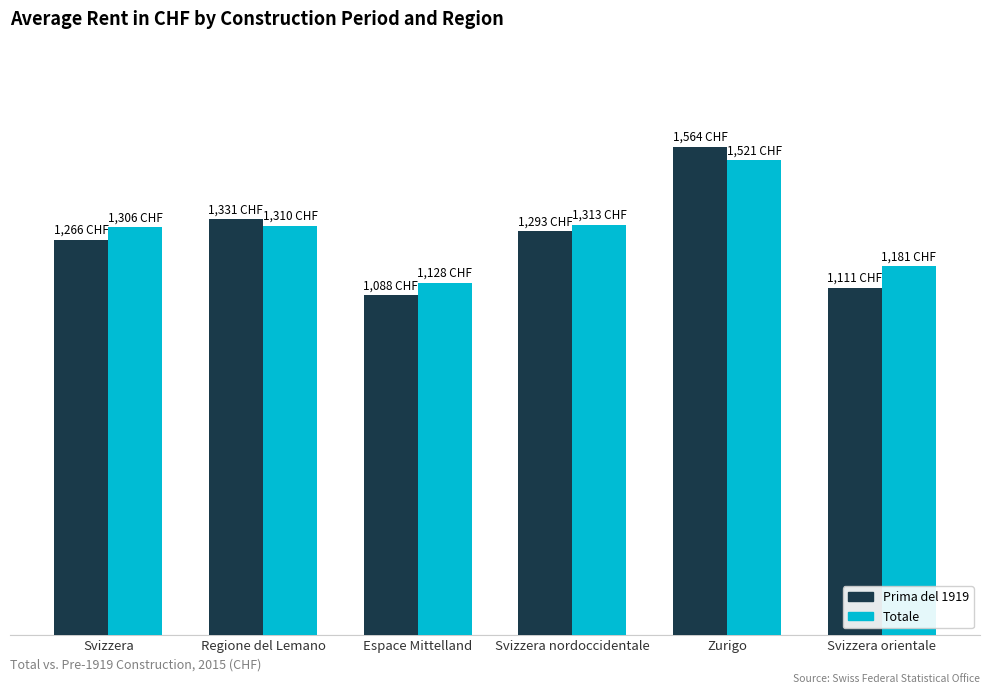

At which label does Prima del 1919 reach its peak?

Zurigo